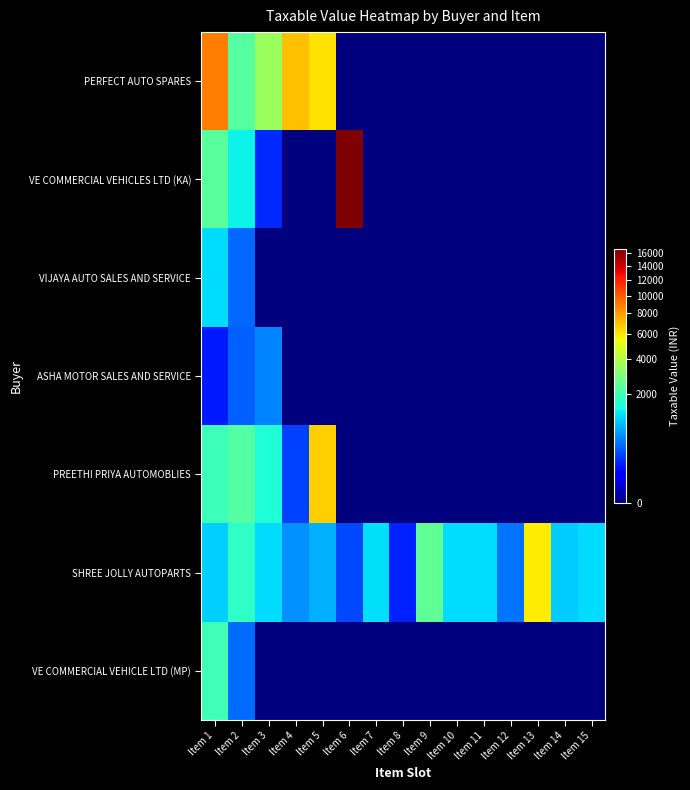

At how many categories does at least one series exceed 1605?

8